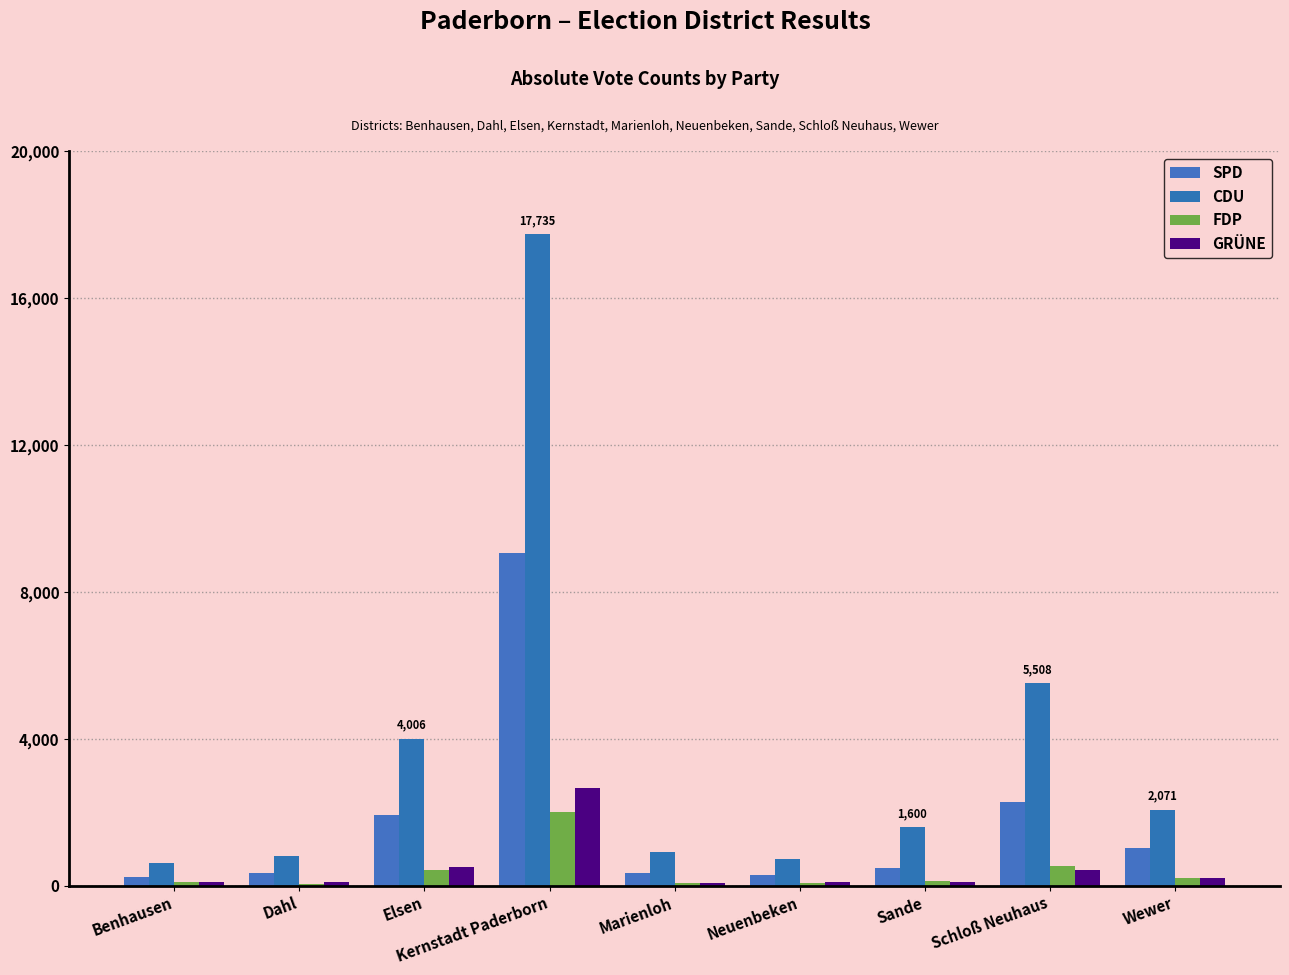

Reading left to right, what are all the values shown in this chart?

SPD: 240	344	1923	9068	339	295	495	2289	1020
CDU: 625	813	4006	17735	910	725	1600	5508	2071
FDP: 92	59	422	2020	65	71	130	542	198
GRÜNE: 101	104	509	2656	68	95	108	438	214